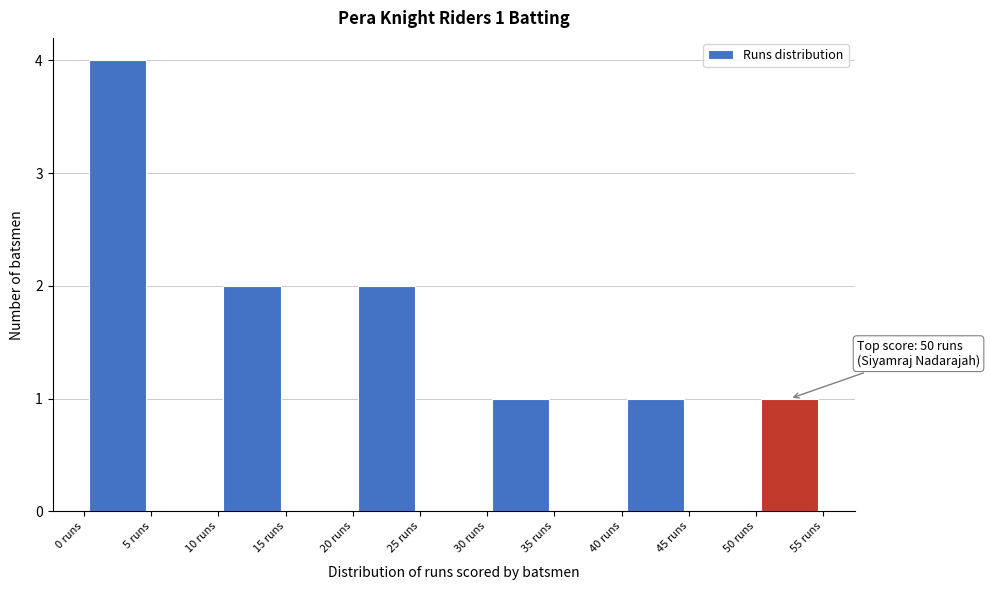

Over which range of the x-axis is the bar tallest?

0 to 5